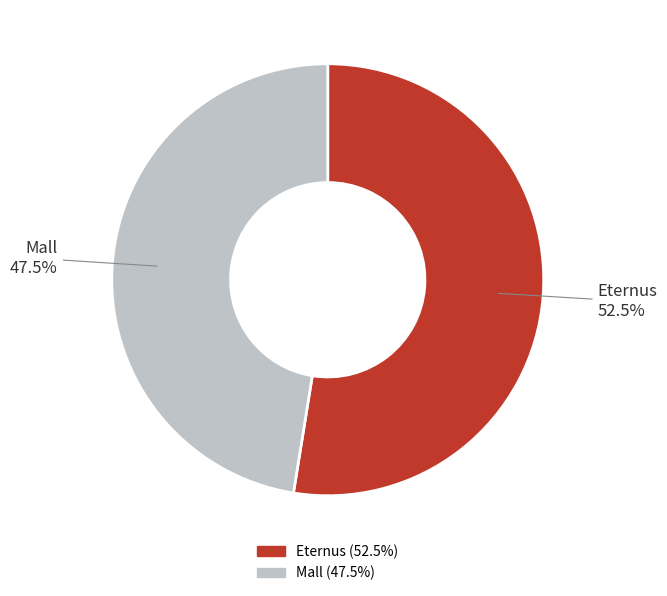

What is the ratio of the value at Eternus to the value at Mall?

1.1